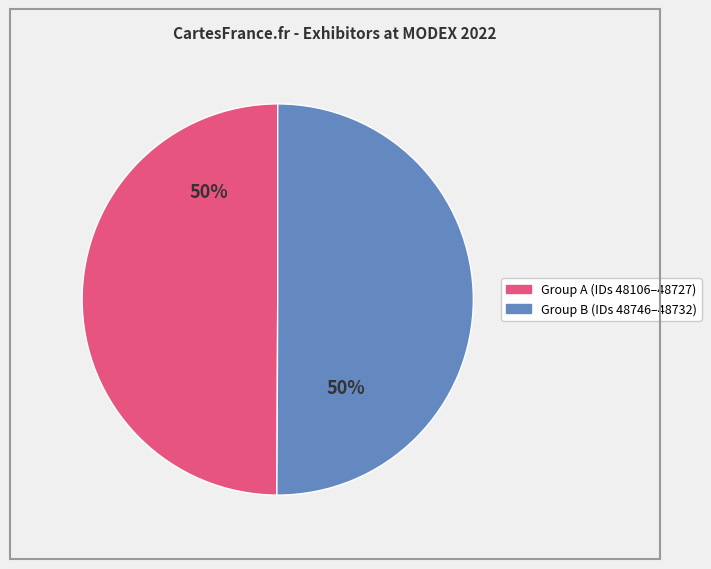

To the nearest percent, what is the average slice percentage?

50%